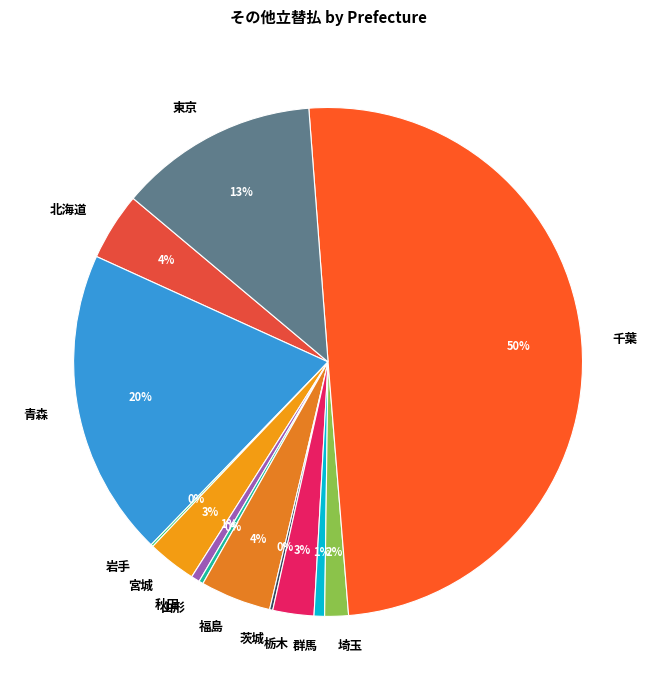

Which category has the biggest portion of the pie?

千葉